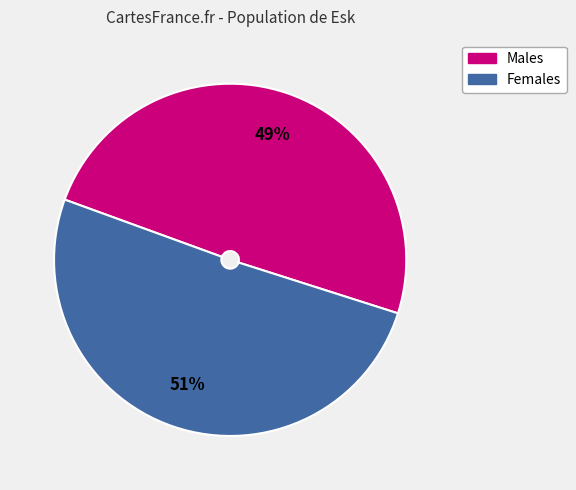

To the nearest percent, what is the average slice percentage?

50%